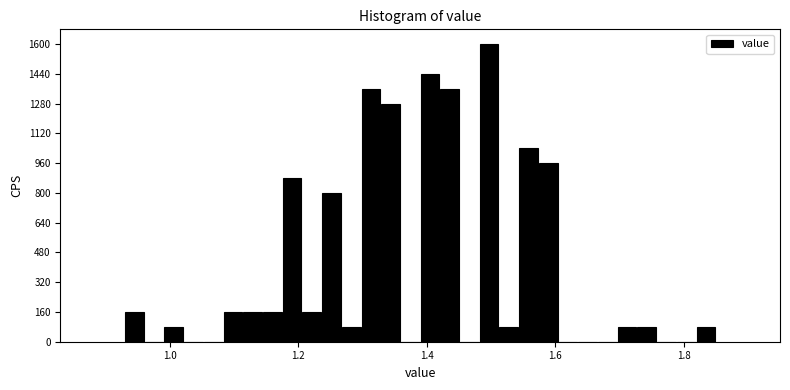

Read against the x-axis, roughly where is the centre of the tallest bar?

1.50